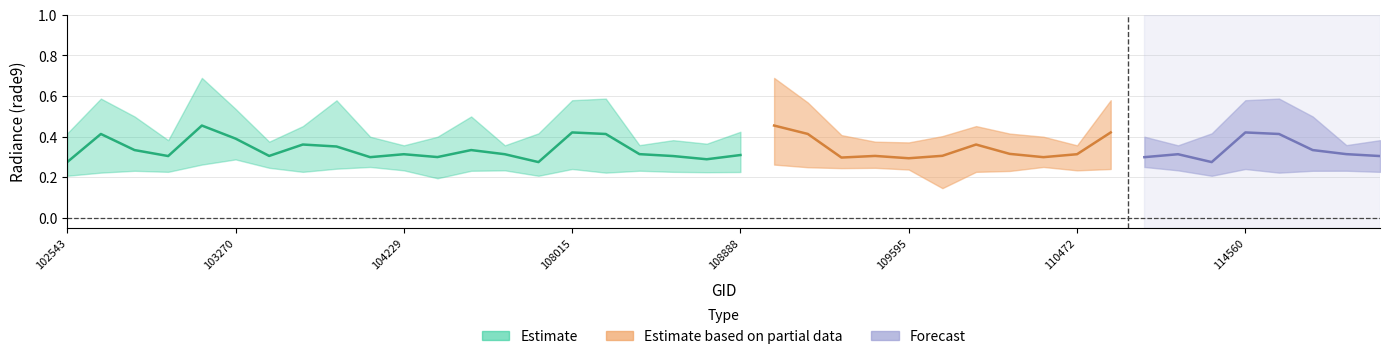

Is this an area chart (filled region under the line)?

No